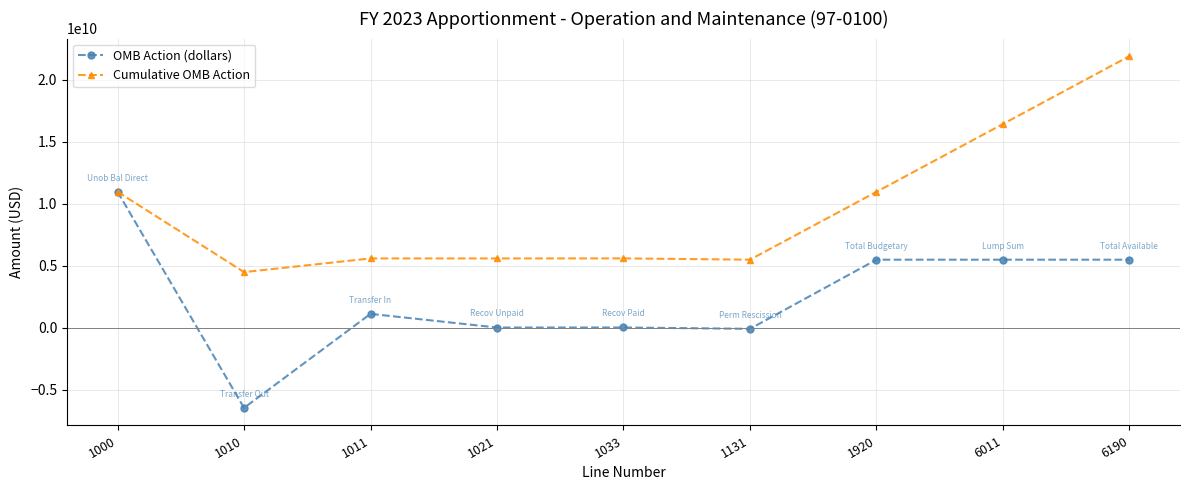

At how many categories does at least one series exceed 3236854634?

9